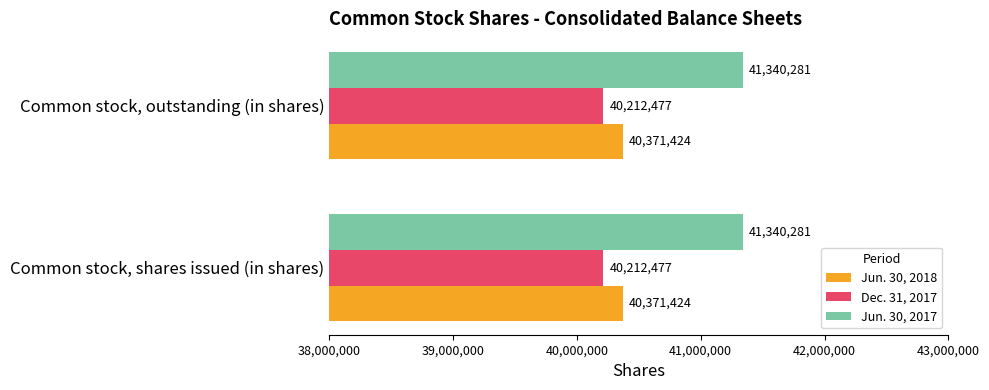

Is it true that Jun. 30, 2017 equals 68537258 at Common stock, outstanding (in shares)?

False